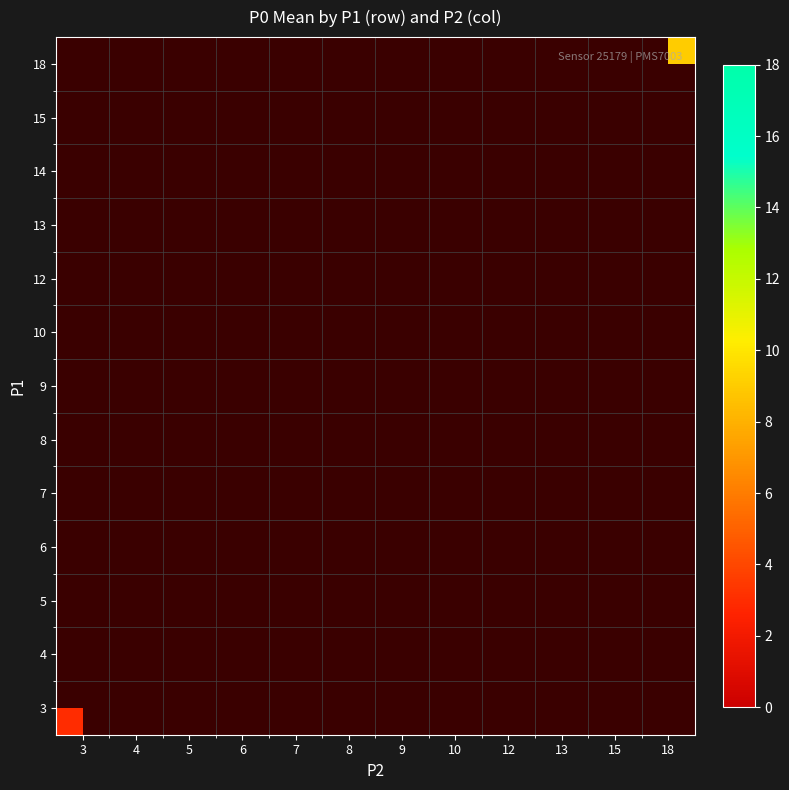

Rank the series at 9 from highest to lowest value.

3, 4, 5, 6, 7, 8, 9, 10, 12, 13, 14, 15, 18